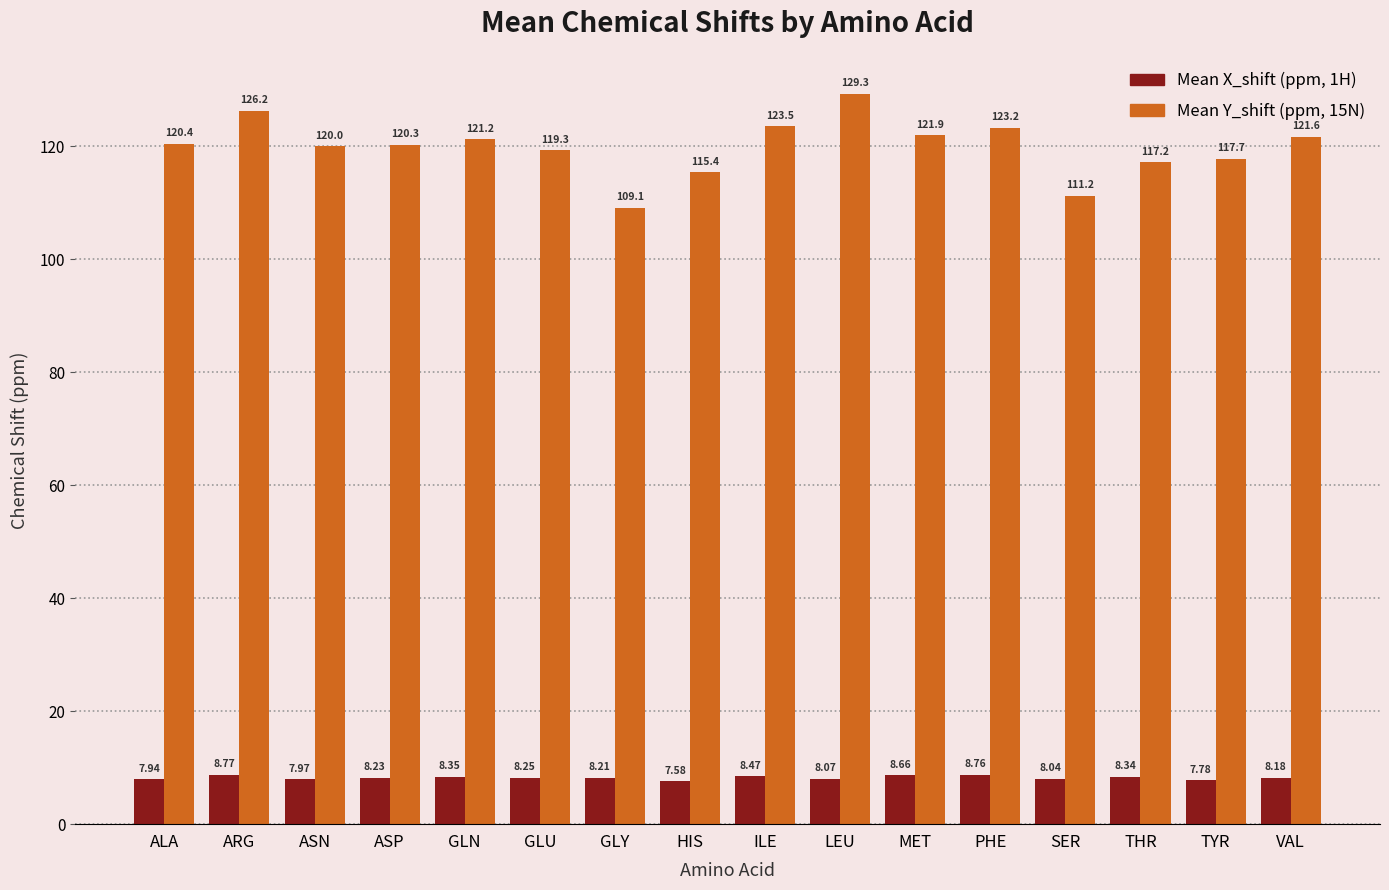

Which category has the highest value across all series?

LEU